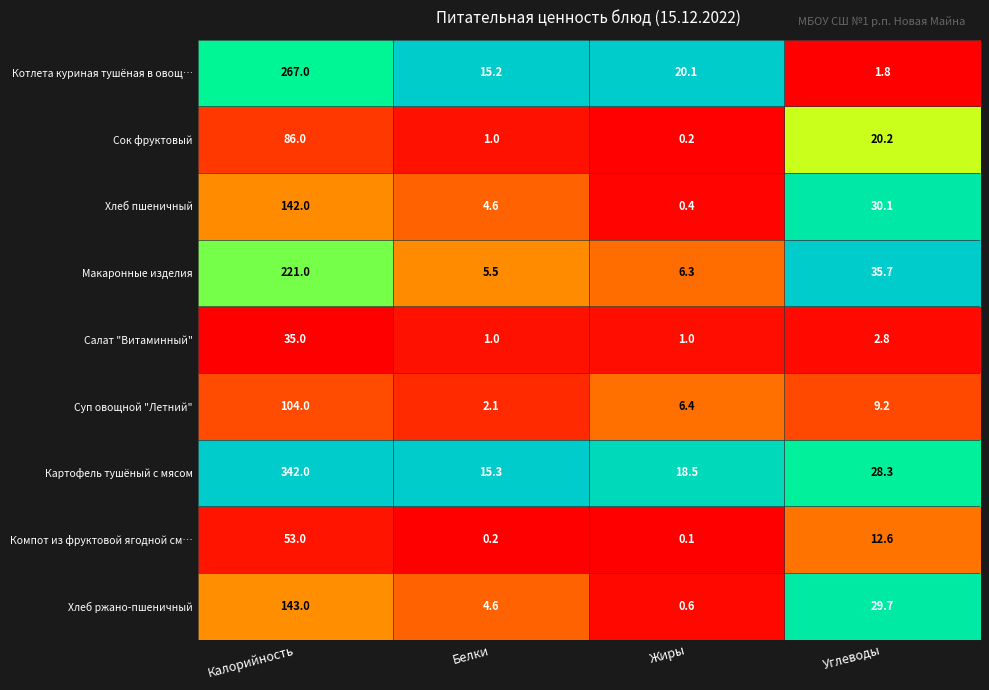

What is the difference between the Компот из фруктовой ягодной см… values at Жиры and Калорийность?

52.9